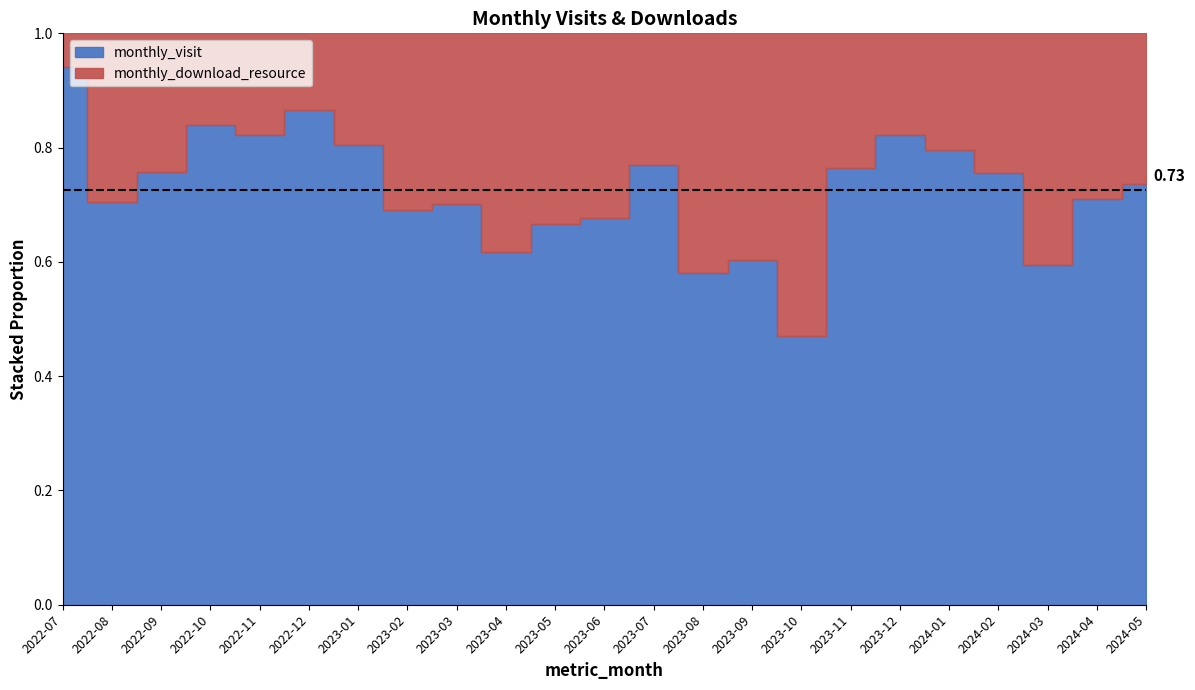

What position from the left is 2023-02?

8